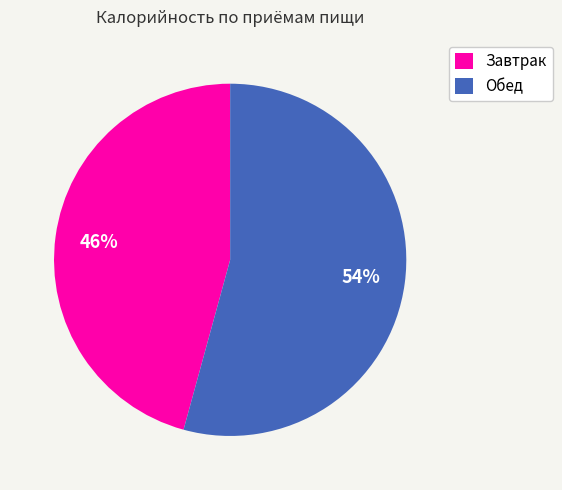

True or false: Обед accounts for 63% of the total.

False